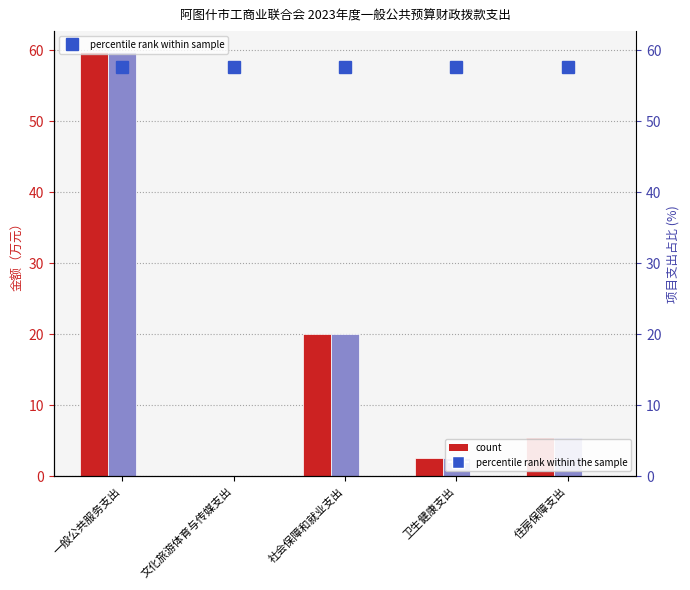

What is the spread (max minus min) of values at 文化旅游体育与传媒支出?

57.7